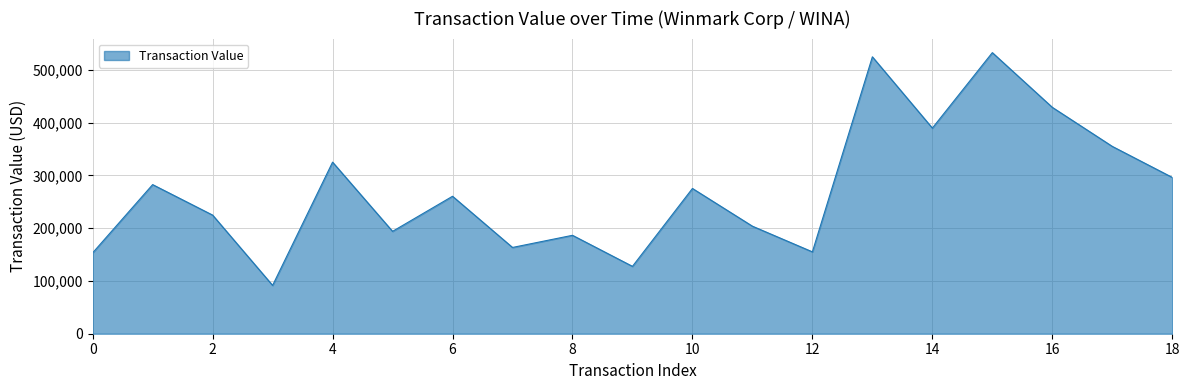

What is the minimum value shown in the chart?

91613